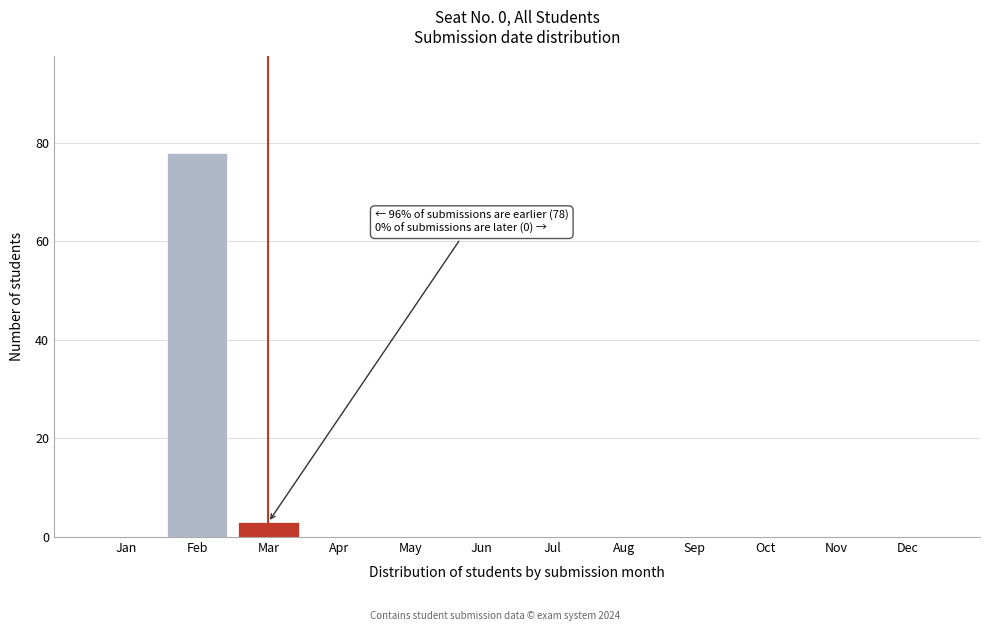

Reading right to left, extract all data points from this chart.

Dec=0	Nov=0	Oct=0	Sep=0	Aug=0	Jul=0	Jun=0	May=0	Apr=0	Mar=3	Feb=78	Jan=0